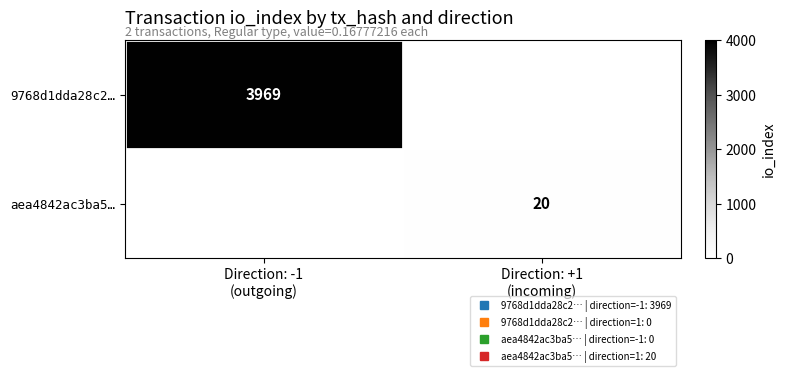

Which series has the largest range (max minus min)?

9768d1dda28c2…